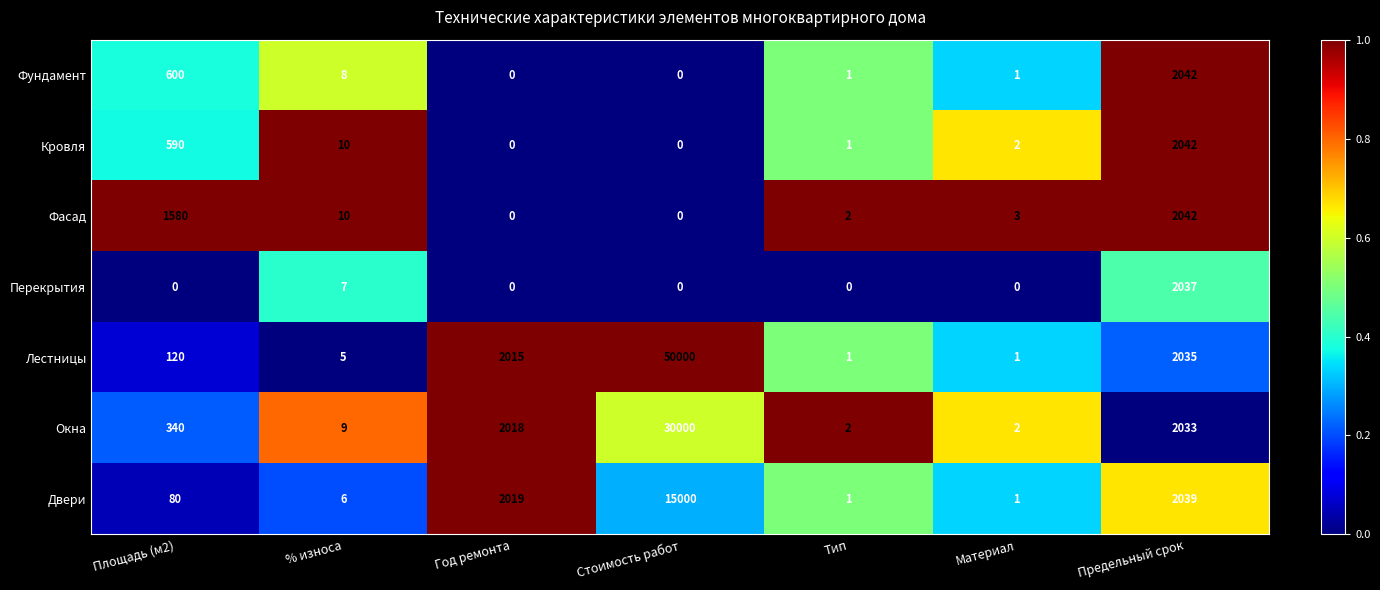

How many categories are shown in the chart?

7